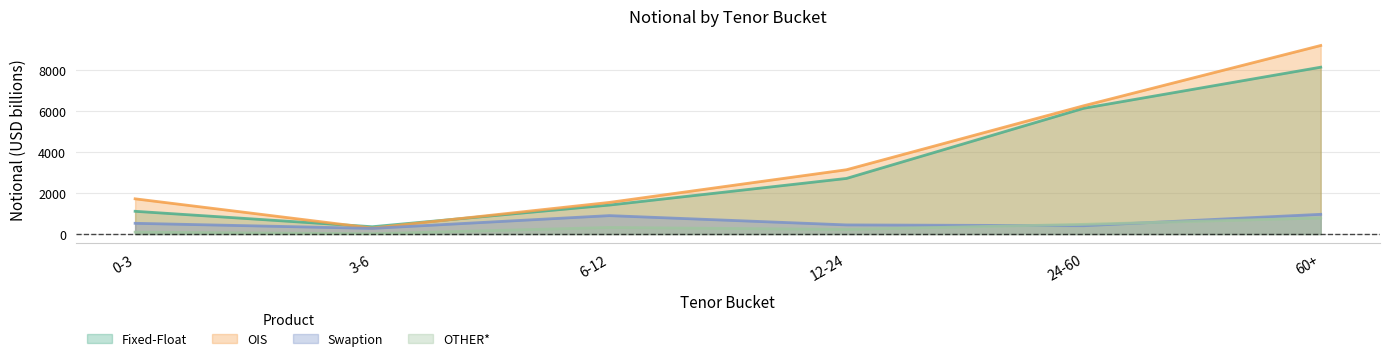

True or false: Swaption and Fixed-Float intersect in this chart.

False